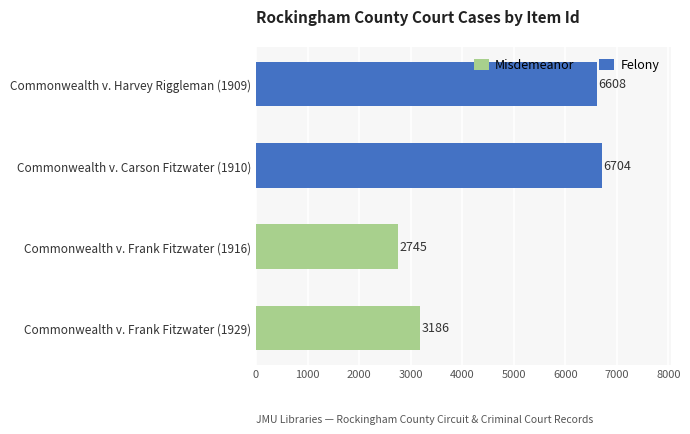

Rank the series at 0 from highest to lowest value.

Felony, Misdemeanor